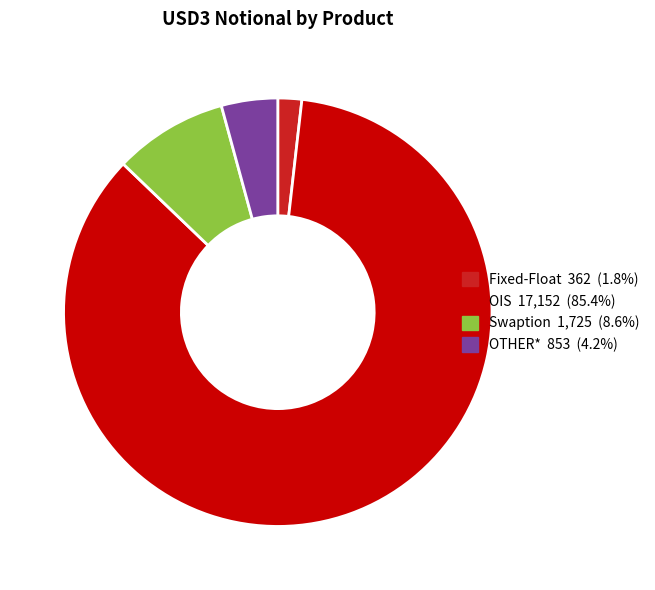

Is the sum of Fixed-Float and OIS greater than half?

Yes